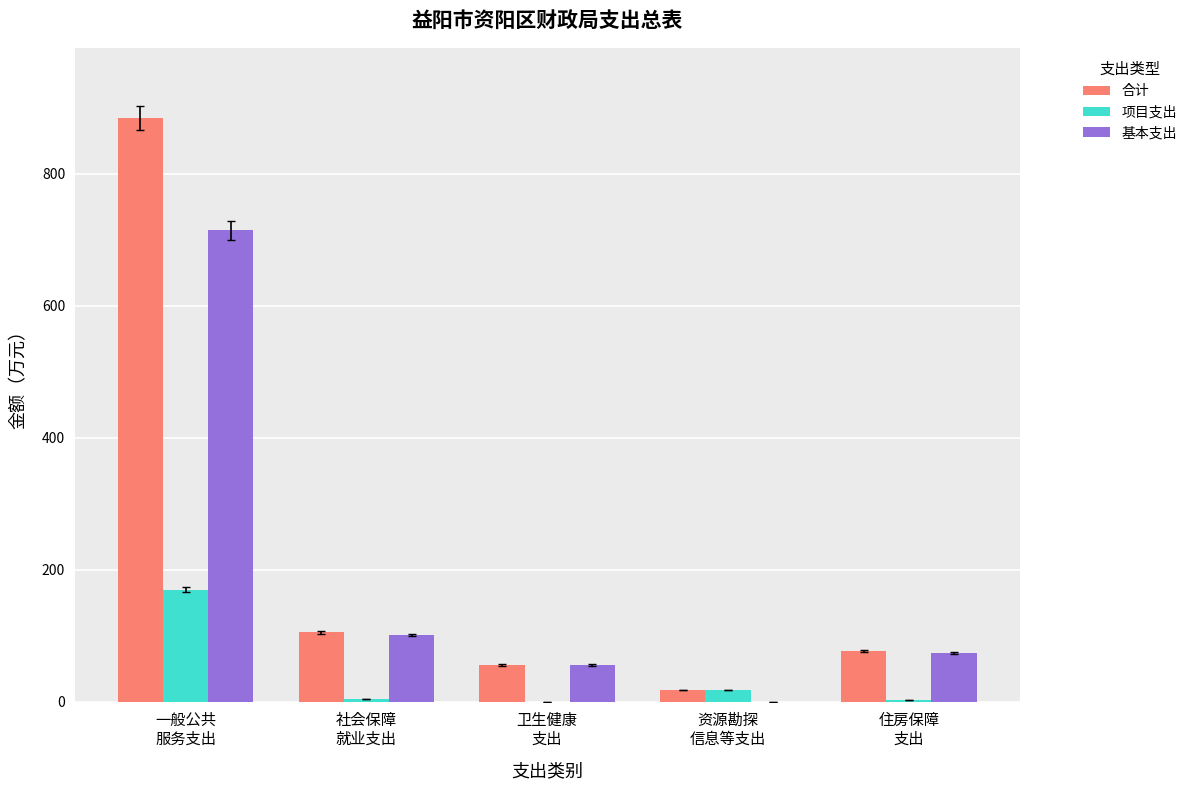

What is the total value across all series at 卫生健康
支出?

112.0